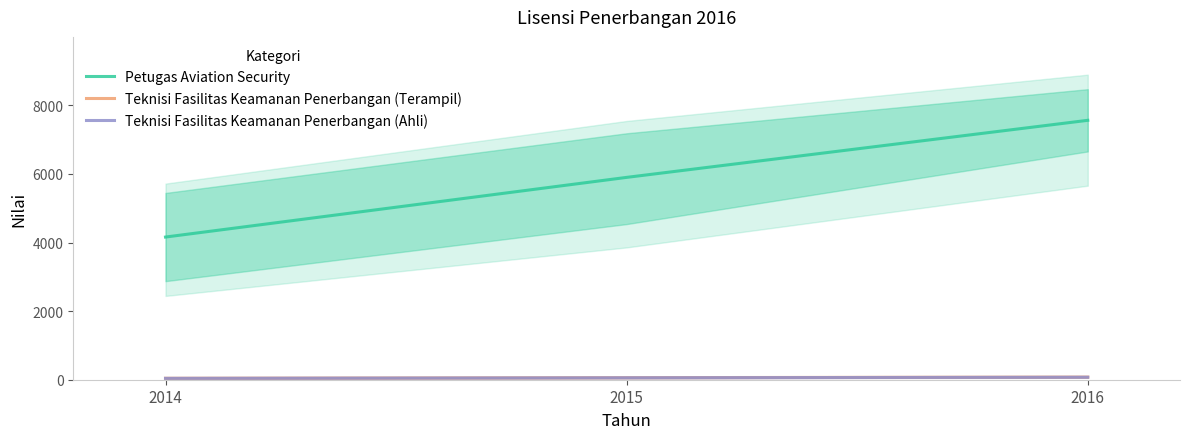

Which series has the largest total across all categories?

Petugas Aviation Security